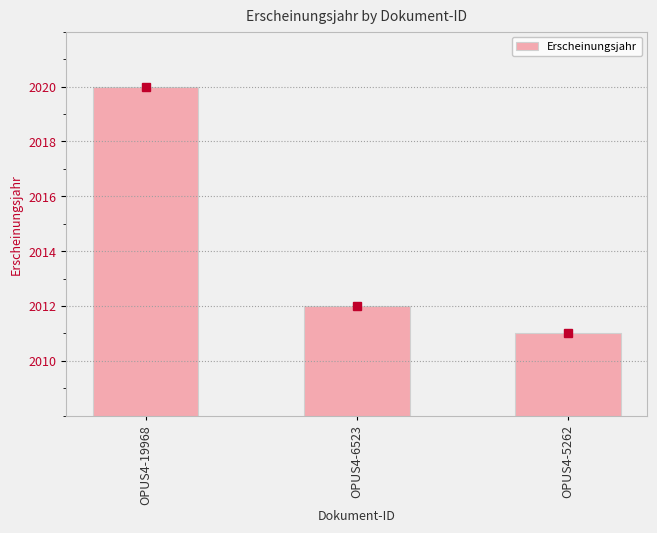

Which has a higher value, OPUS4-19968 or OPUS4-5262?

OPUS4-19968